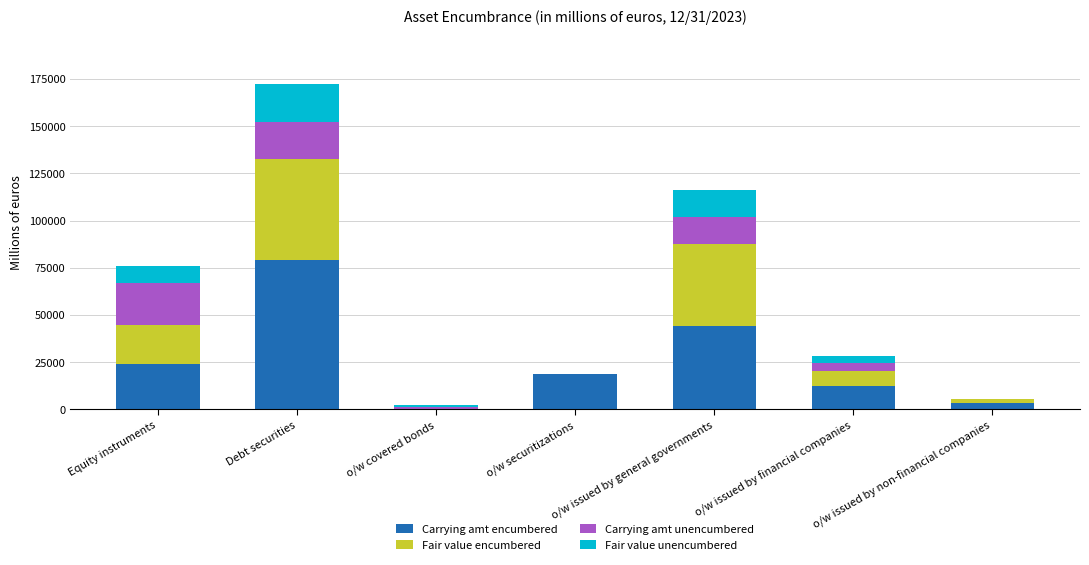

Count the number of categories in the chart.

7